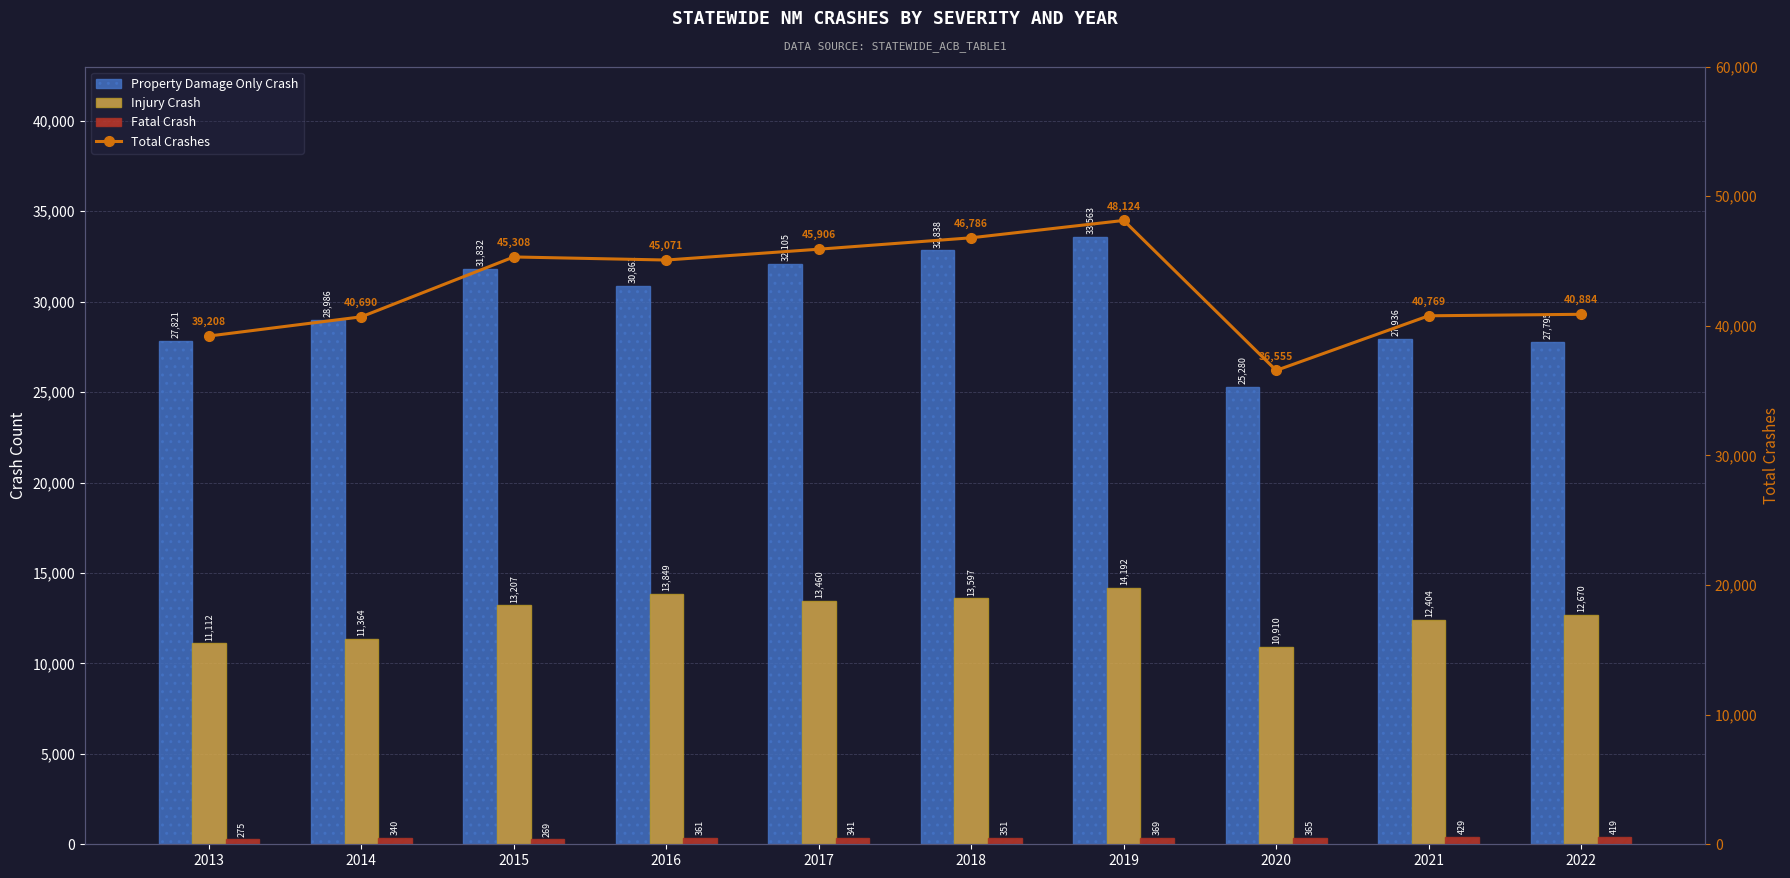

Reading right to left, extract all data points from this chart.

Property Damage Only Crash: 27795	27936	25280	33563	32838	32105	30861	31832	28986	27821
Injury Crash: 12670	12404	10910	14192	13597	13460	13849	13207	11364	11112
Fatal Crash: 419	429	365	369	351	341	361	269	340	275
Total Crashes: 40884	40769	36555	48124	46786	45906	45071	45308	40690	39208